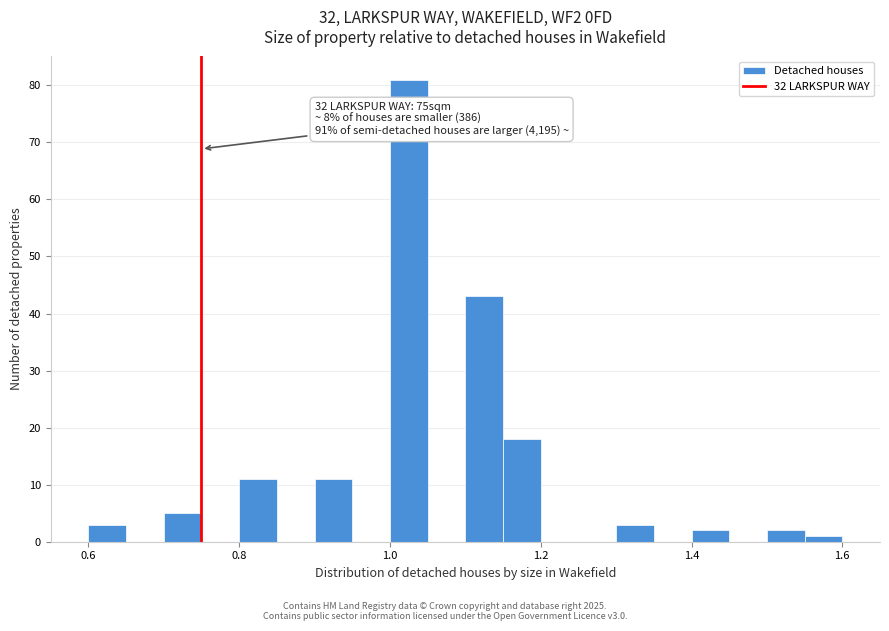

Around what value on the x-axis is the tallest bar? Give the approximate position of its centre, as read against the axis.

1.02